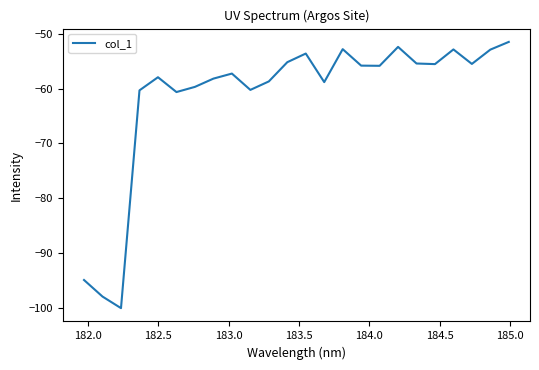

What is the greatest value displayed?

-51.5